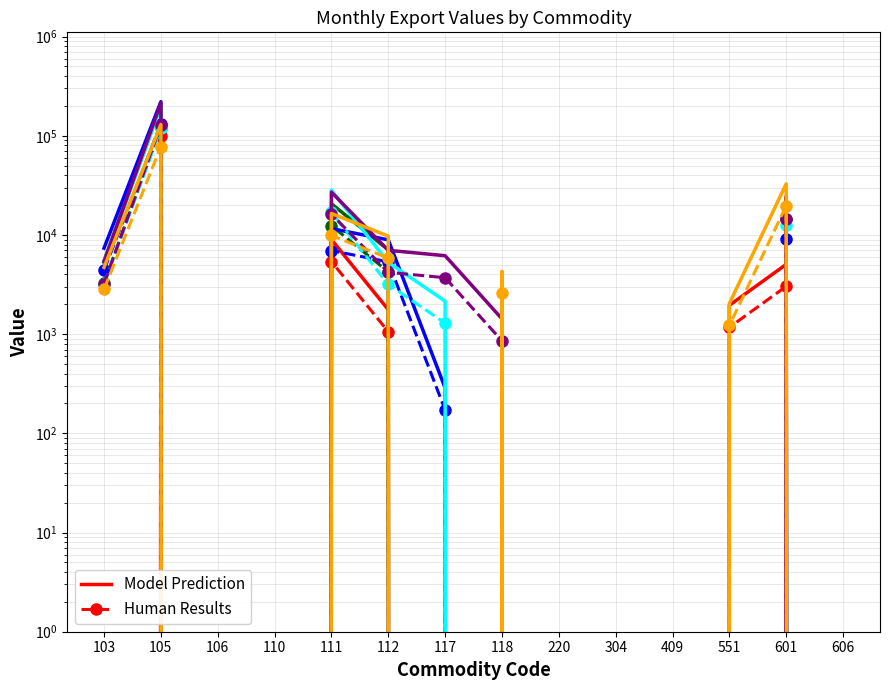

True or false: Value-Mar has more than 2 interior local peaks.

True